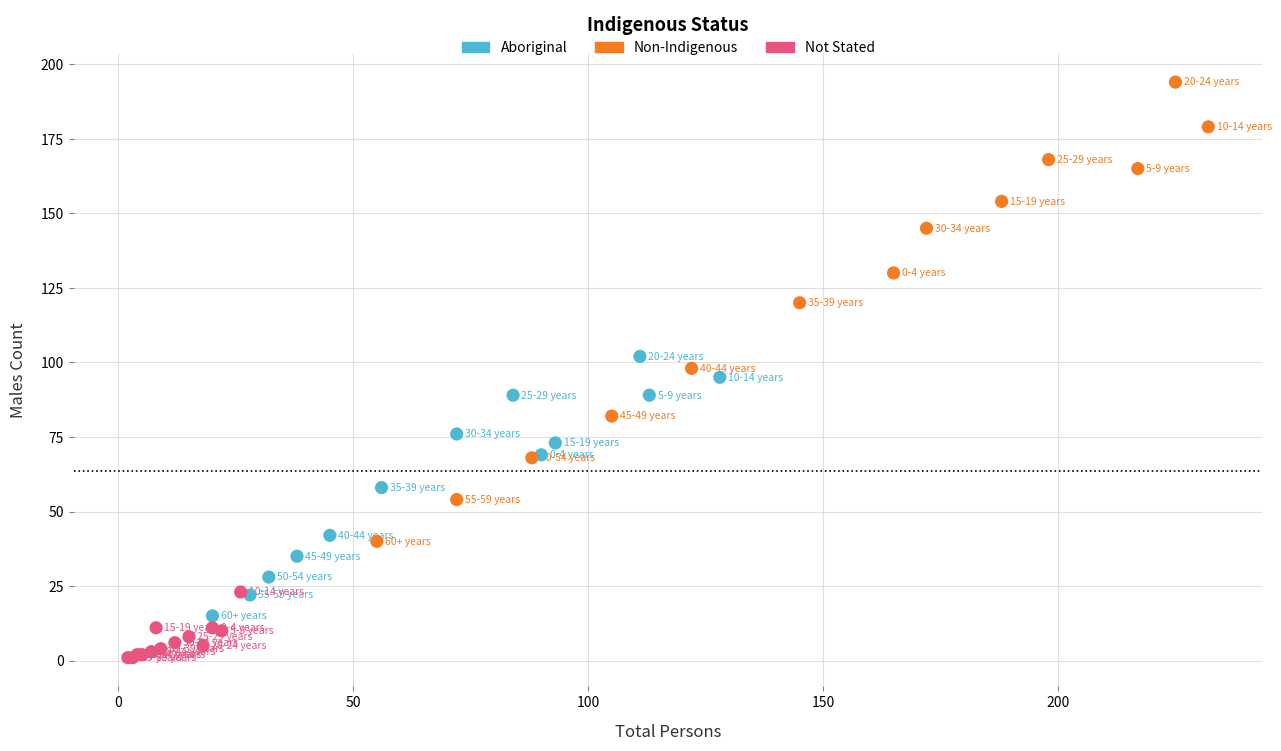

What are all the series names shown in the legend?

Aboriginal, Non-Indigenous, Not Stated